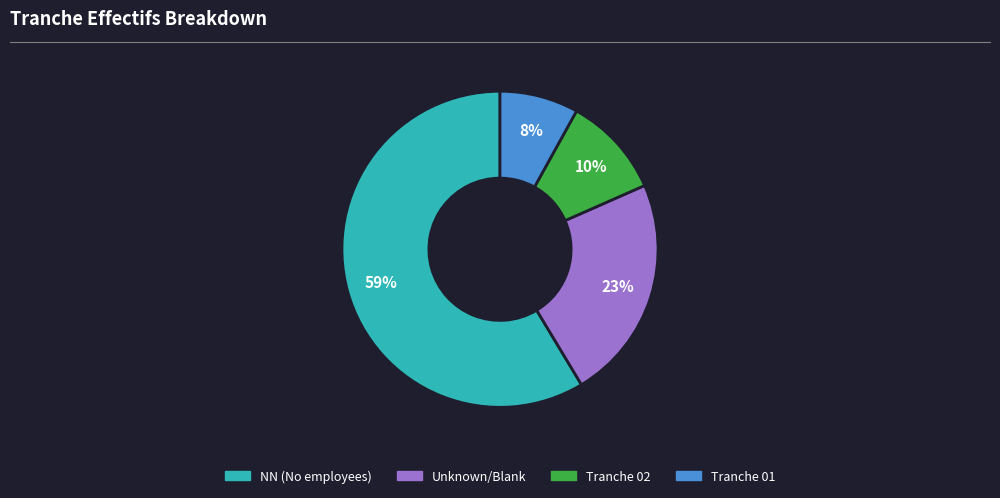

To the nearest percent, what is the average slice percentage?

25%